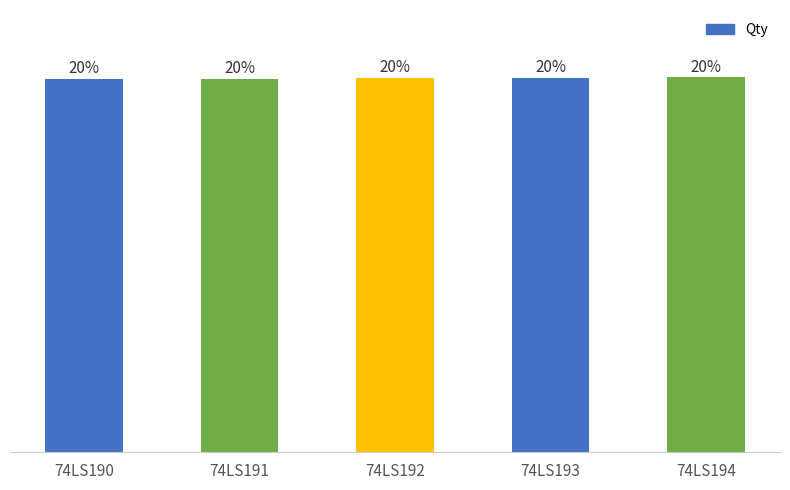

What is the ratio of the value at 74LS192 to the value at 74LS194?

1.0